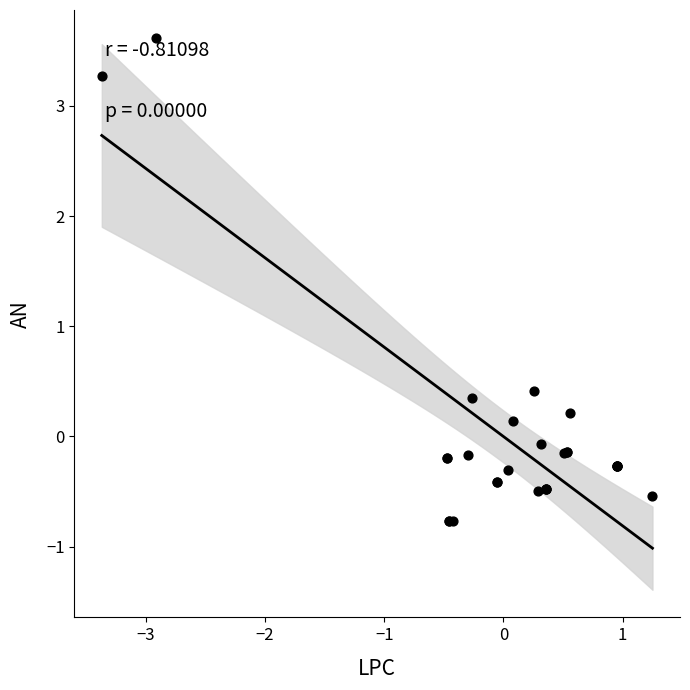

What Y value in the scatter plot is closest to 1?

0.4